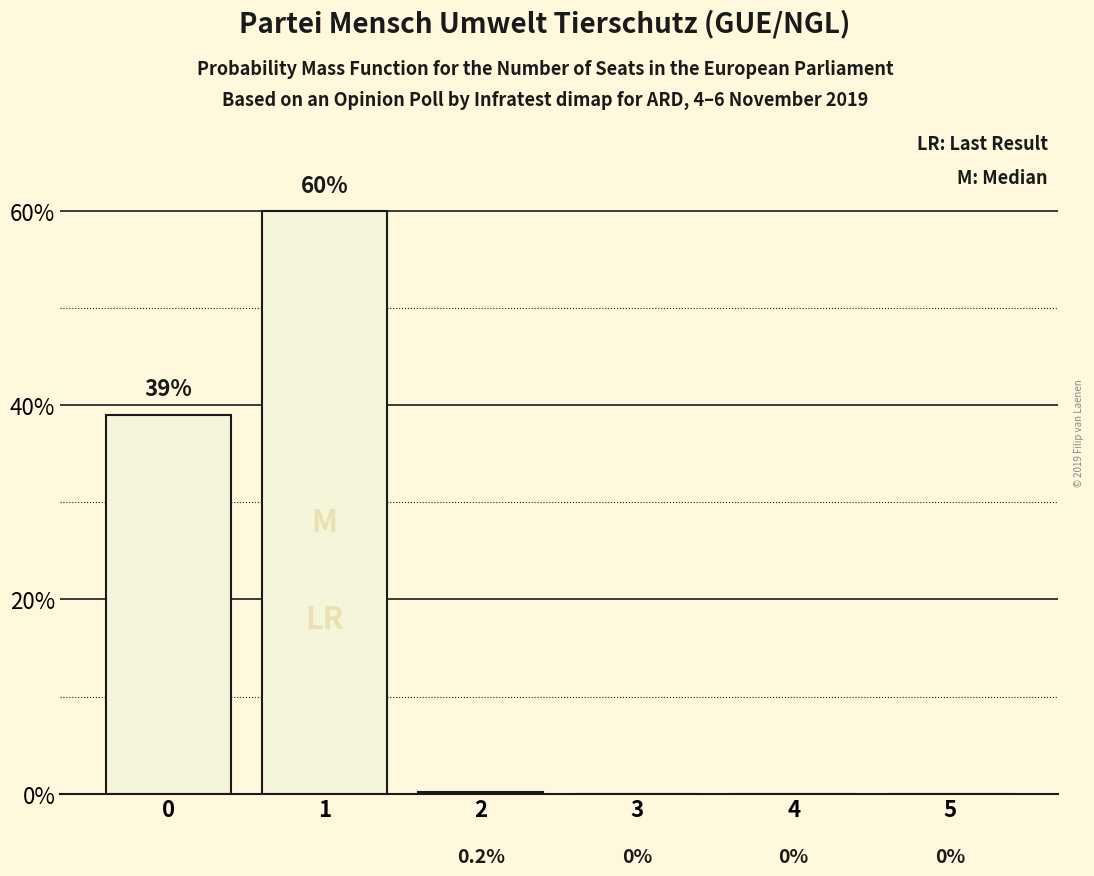

What is the change in value from 2 to 3?

-0.2